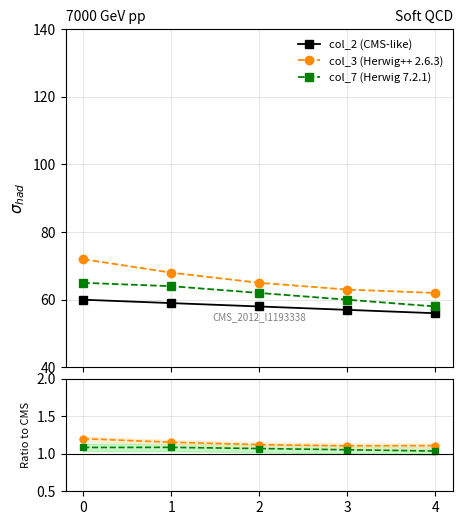

How many lines are shown in the chart?

3